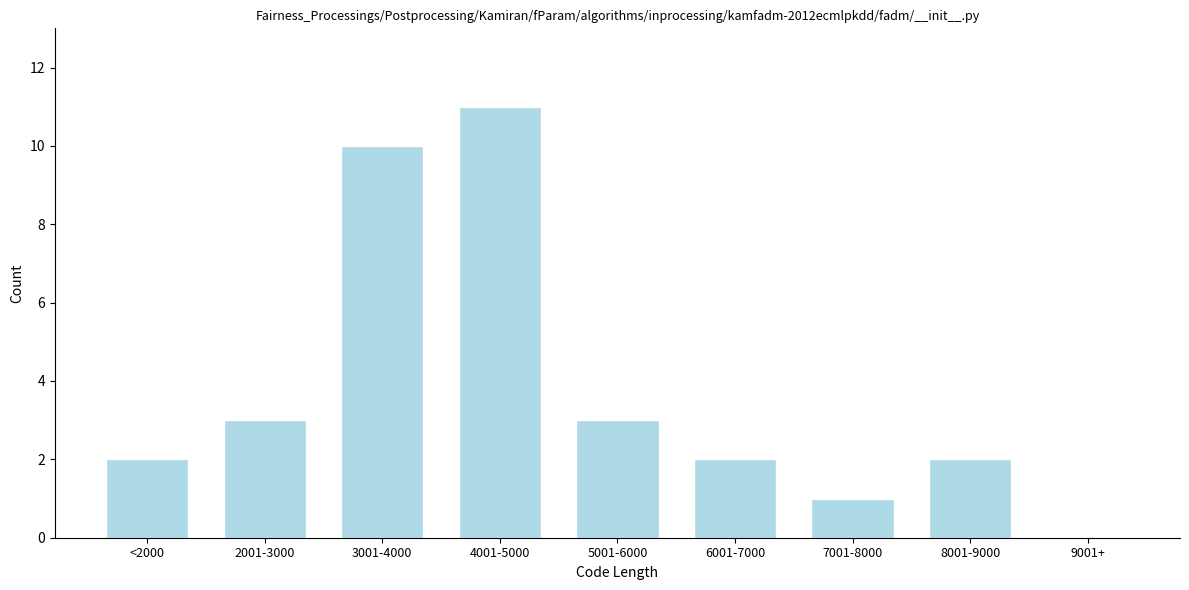

Reading left to right, extract all data points from this chart.

<2000=2	2001-3000=3	3001-4000=10	4001-5000=11	5001-6000=3	6001-7000=2	7001-8000=1	8001-9000=2	9001+=0